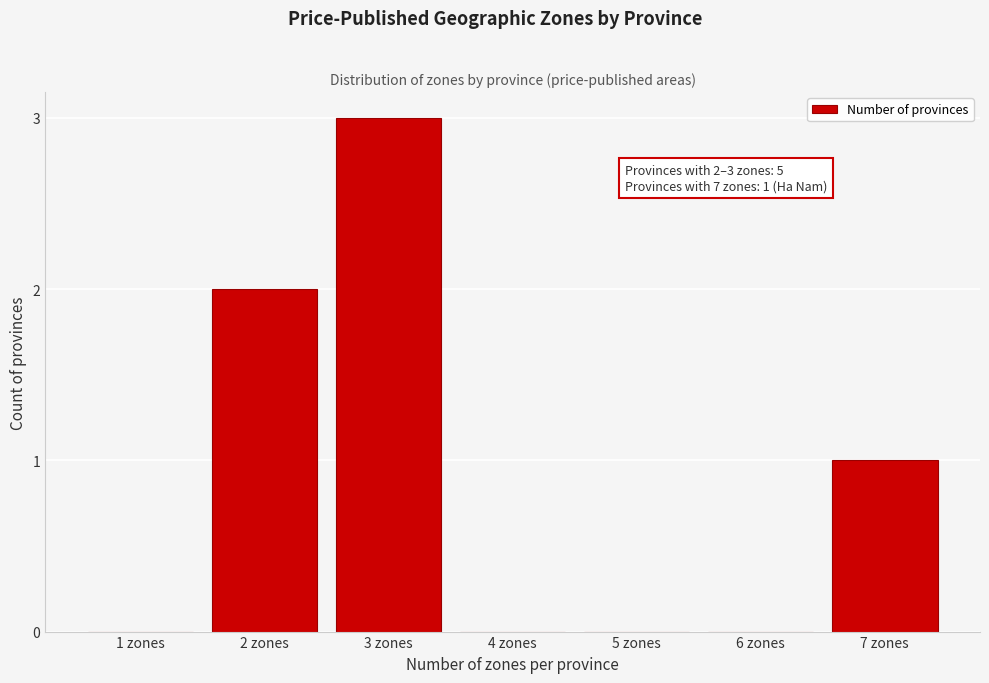

Reading right to left, extract all data points from this chart.

7 zones=1	6 zones=0	5 zones=0	4 zones=0	3 zones=3	2 zones=2	1 zones=0